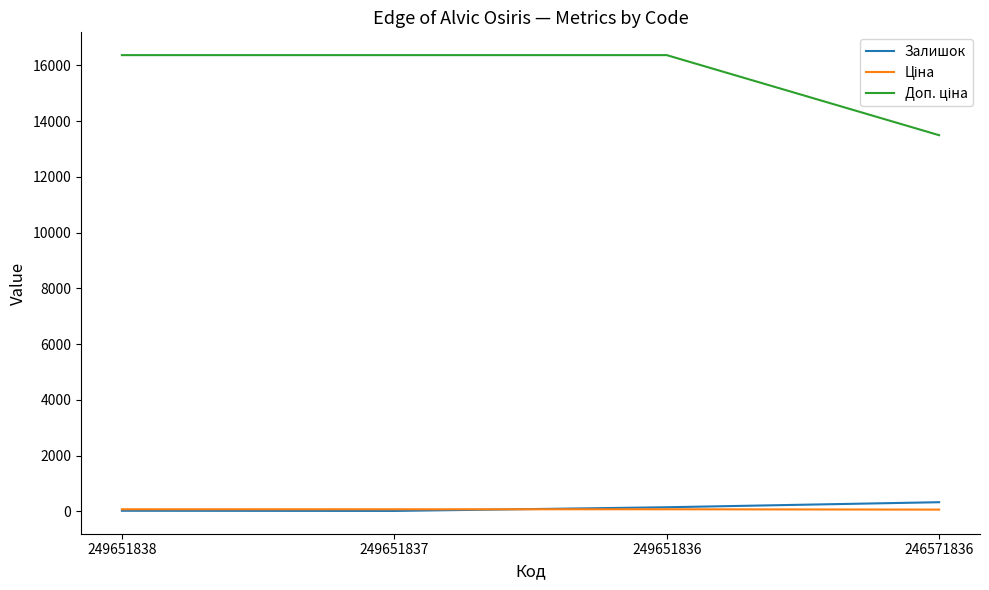

True or false: Залишок has a value of 326.0 at 246571836.

True